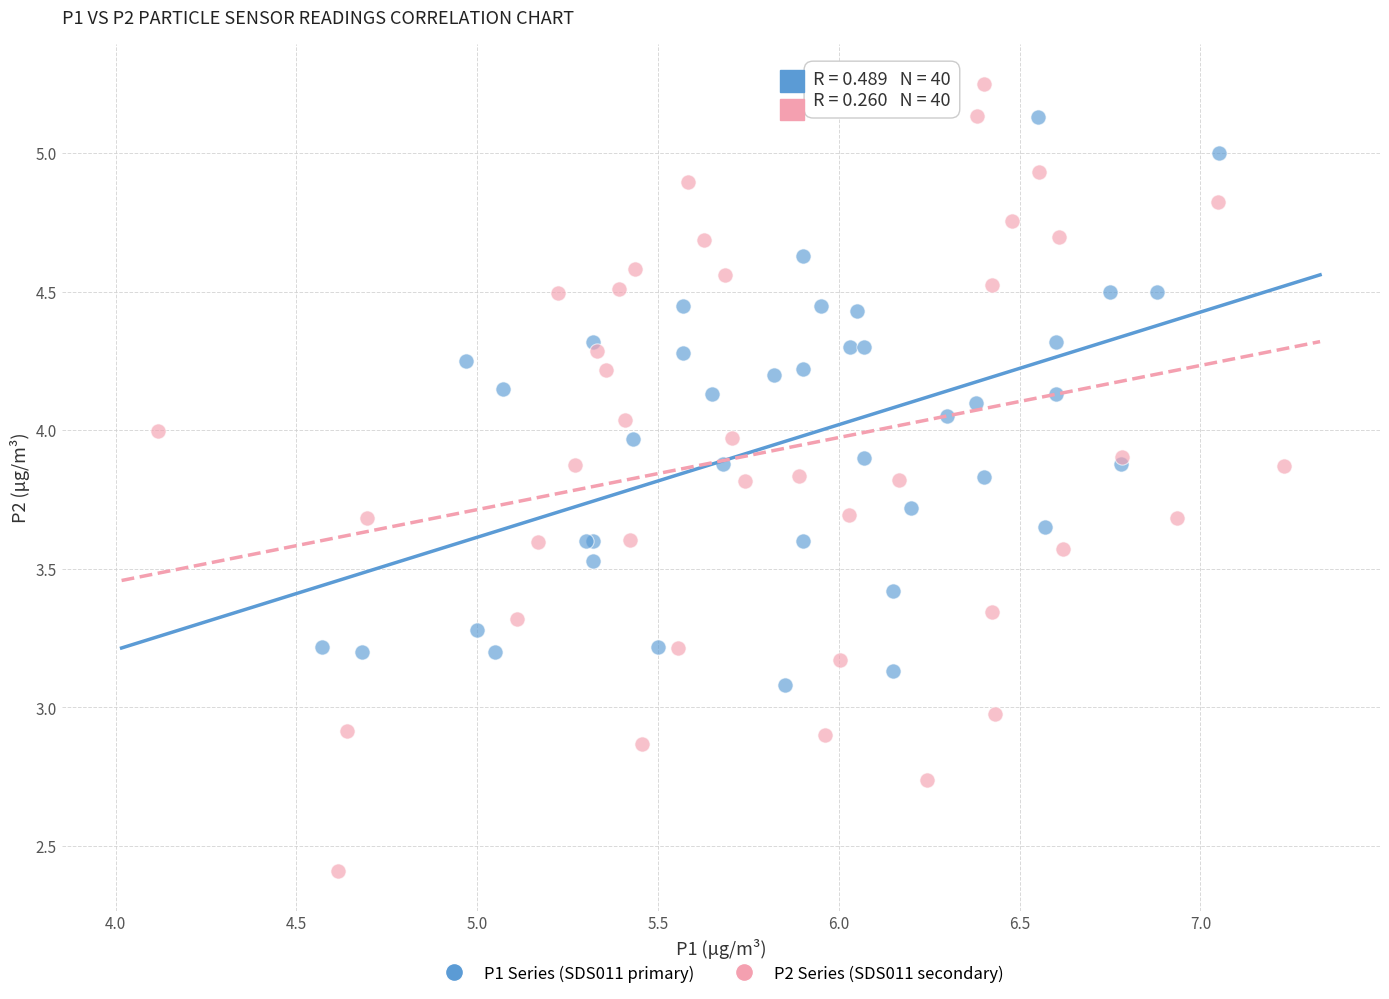

Which series reaches the minimum Y coordinate?

P2 Series (SDS011 secondary)